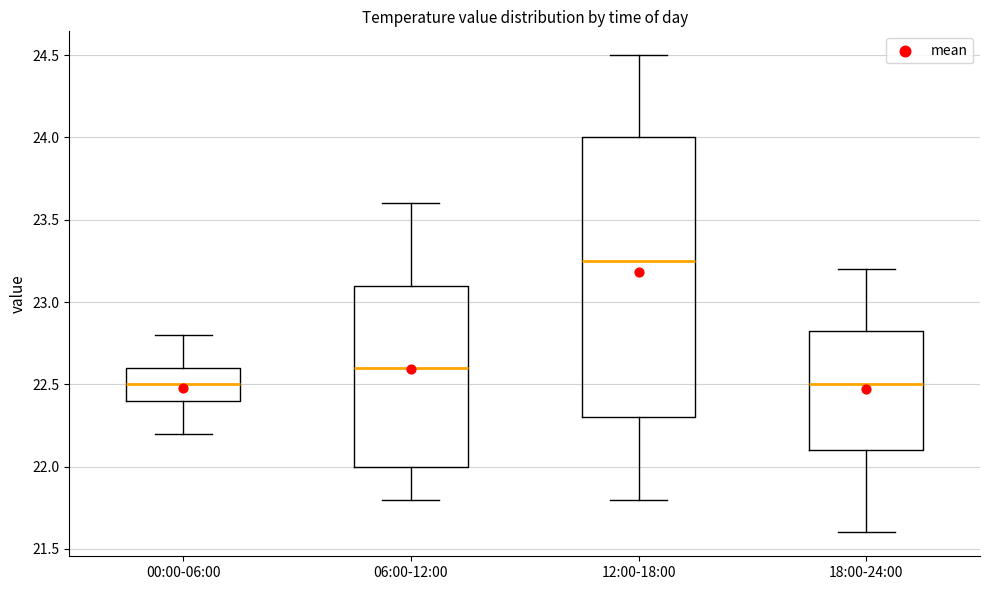

Reading left to right, read every box against the y-axis: the position of its median line, the range the box covers, and the ends of its whiskers. The values are not printed on the chart, so give them approximately, as read against the axis.

00:00-06:00: median 22.50, box 22.40 to 22.60, whiskers 22.20 to 22.80
06:00-12:00: median 22.60, box 22.00 to 23.10, whiskers 21.80 to 23.60
12:00-18:00: median 23.25, box 22.30 to 24.00, whiskers 21.80 to 24.50
18:00-24:00: median 22.50, box 22.10 to 22.85, whiskers 21.60 to 23.20